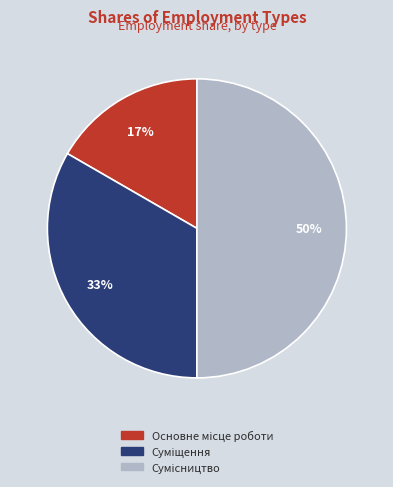

To the nearest percent, what is the average slice percentage?

33%